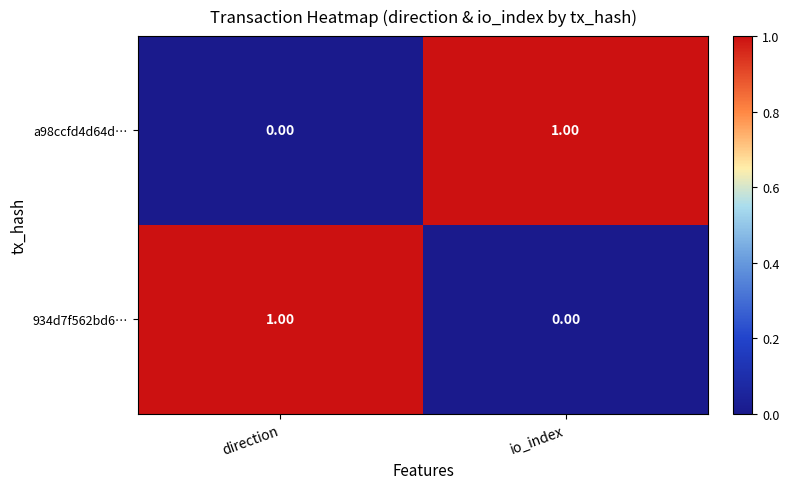

At which label is 934d7f562bd6… closest to 0?

io_index